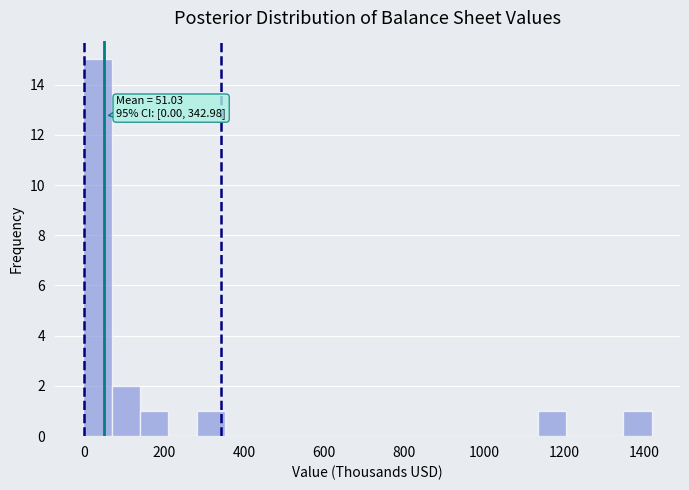

Around what value on the x-axis is the tallest bar? Give the approximate position of its centre, as read against the axis.

40